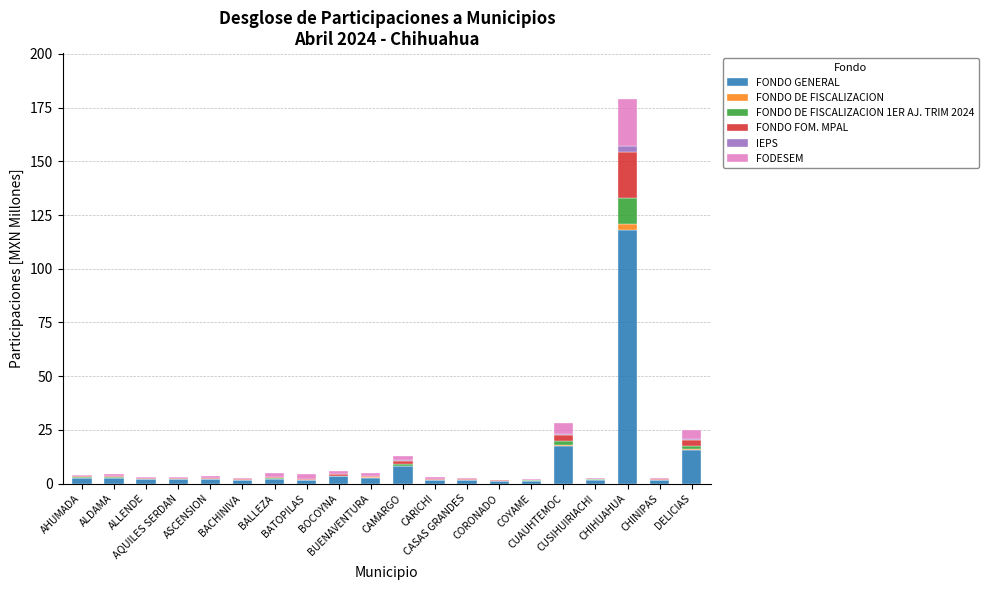

Are the bars horizontal?

No